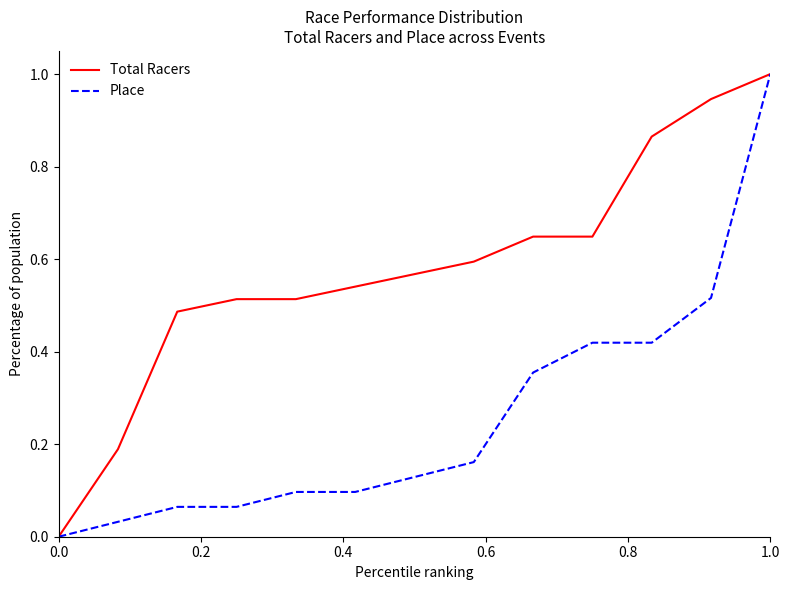

List the series in order of their overall mean, lowest first.

Place, Total Racers